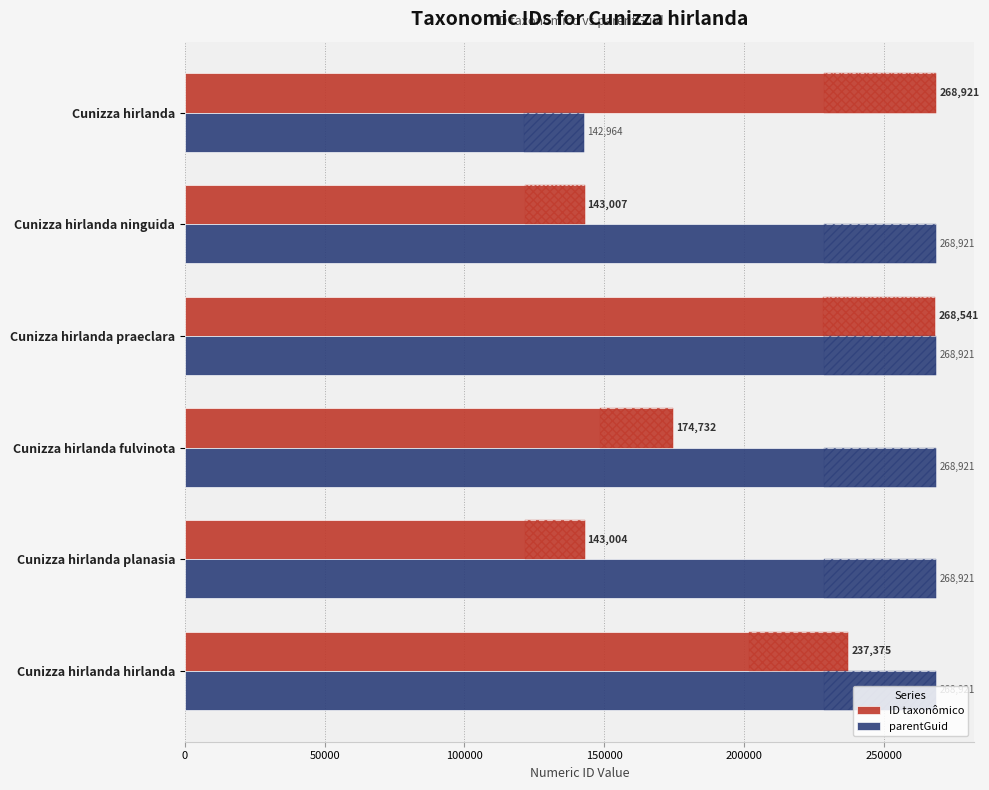

What is the approximate value of parentGuid at Cunizza hirlanda planasia, to the nearest 10?

268920